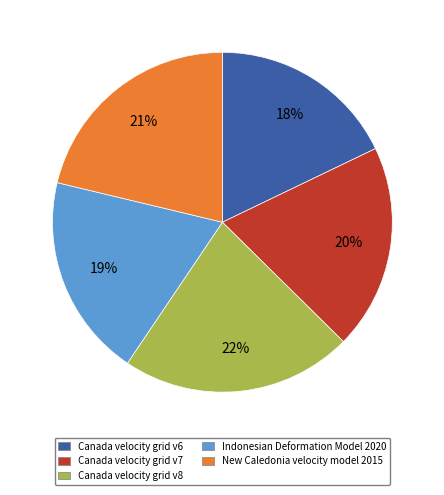

To the nearest percent, what portion does Canada velocity grid v6 represent?

18%